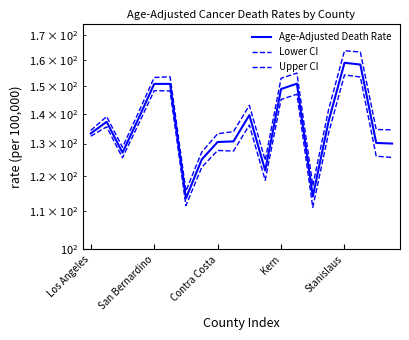

At which category does the chart reach its peak across all series?

Stanislaus